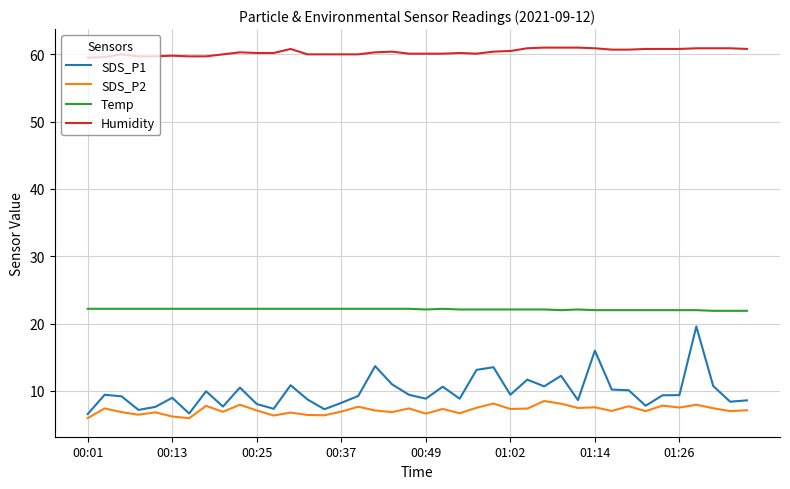

True or false: Humidity and SDS_P2 intersect in this chart.

False